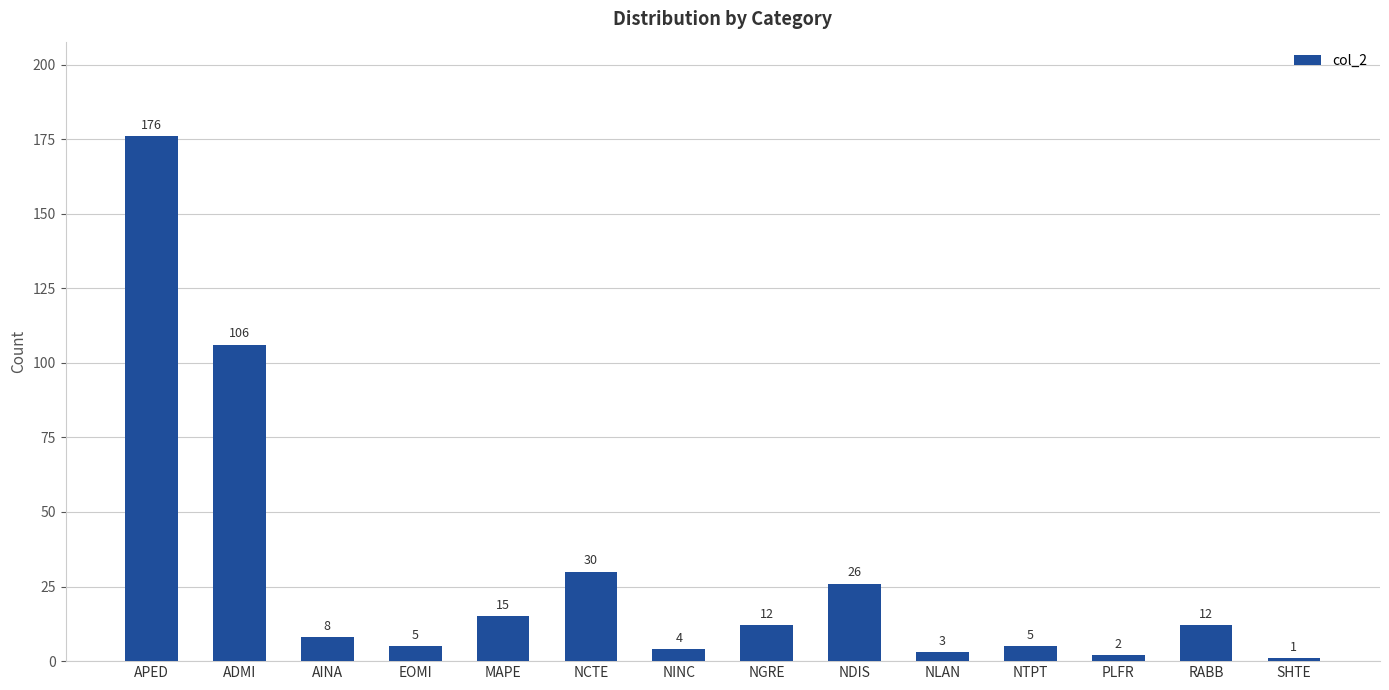

The value at NINC is 4. True or false?

True